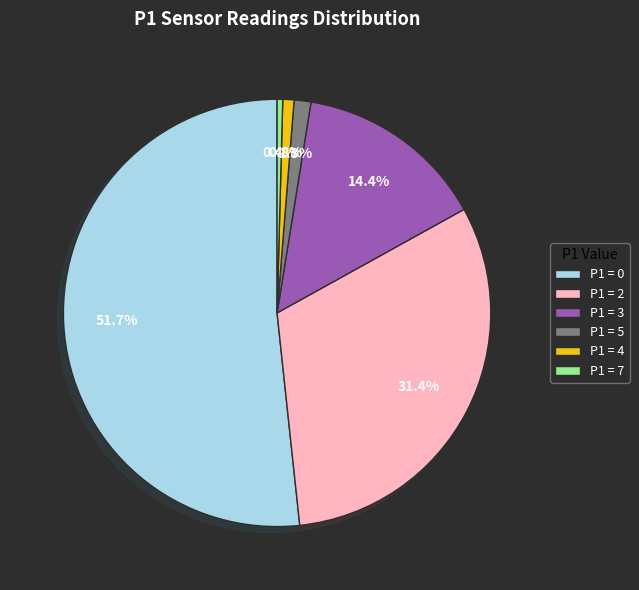

Which category has the biggest portion of the pie?

P1 = 0